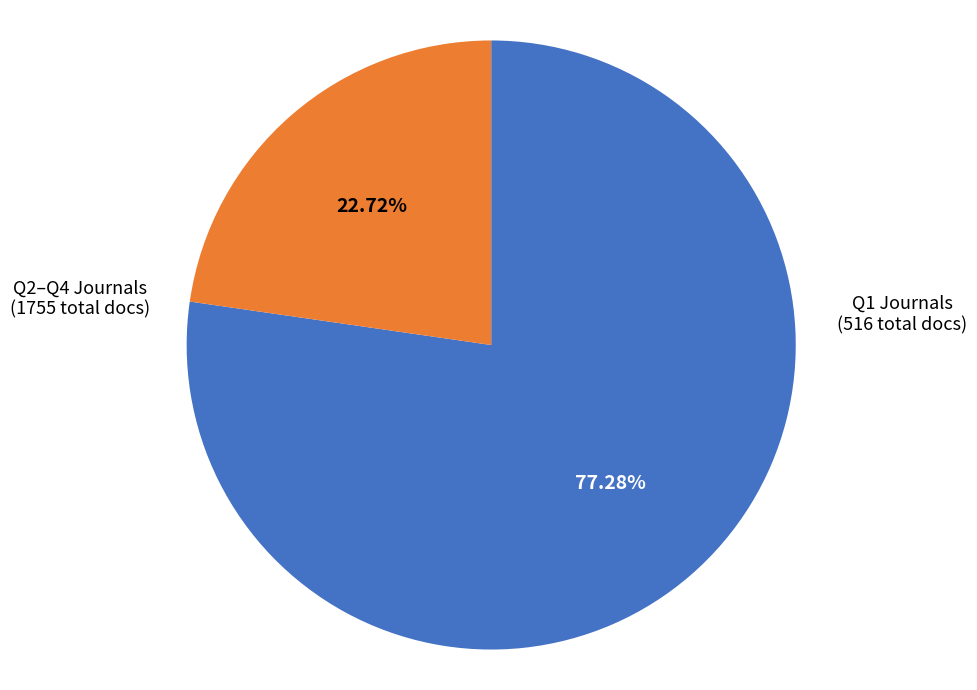

Is there any slice that represents more than half of the pie?

Yes